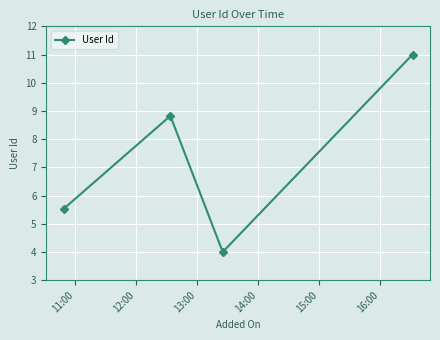

How many lines are shown in the chart?

1